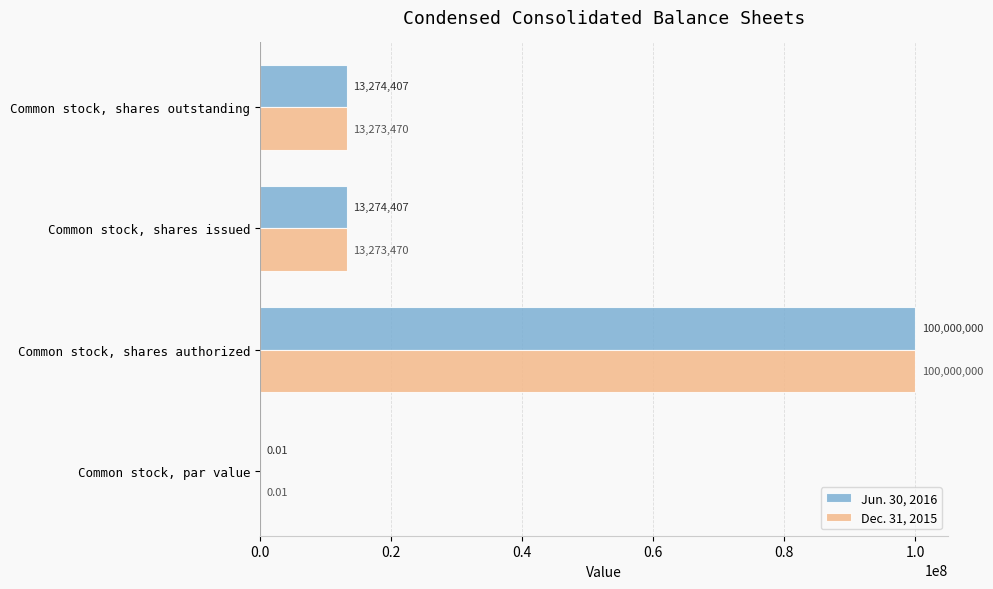

What is the sum of the Dec. 31, 2015 values at Common stock, shares outstanding and Common stock, shares authorized?

113273470.0